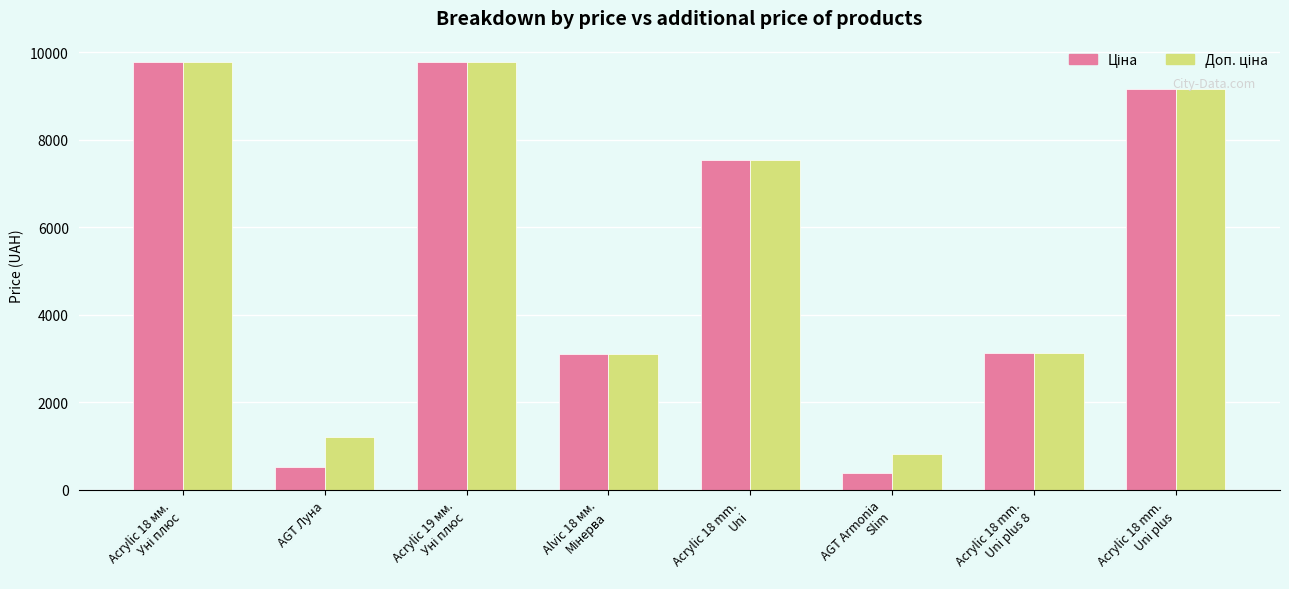

Count the number of categories in the chart.

8